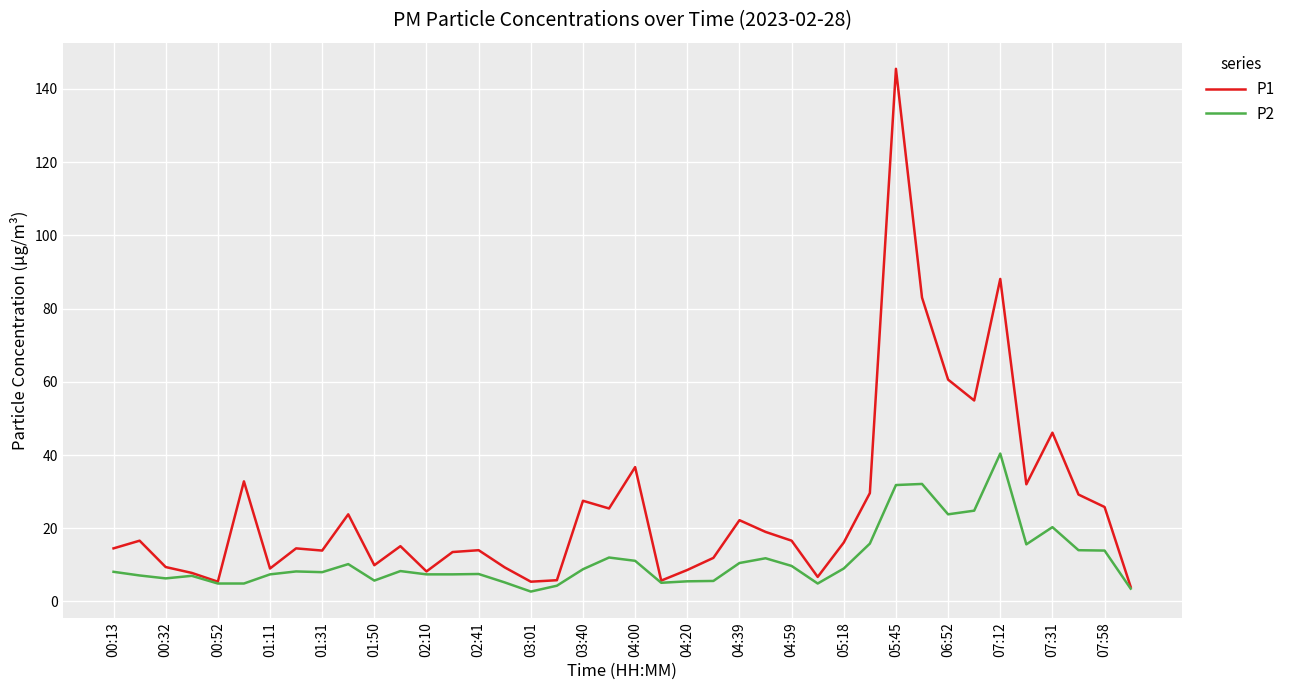

Which series has the largest range (max minus min)?

P1